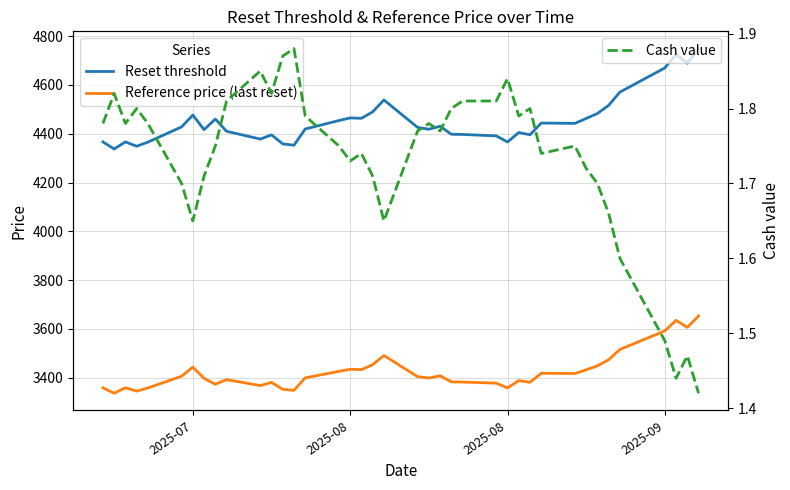

What is the difference between the maximum and minimum values in the Reference price (last reset) series?

316.6